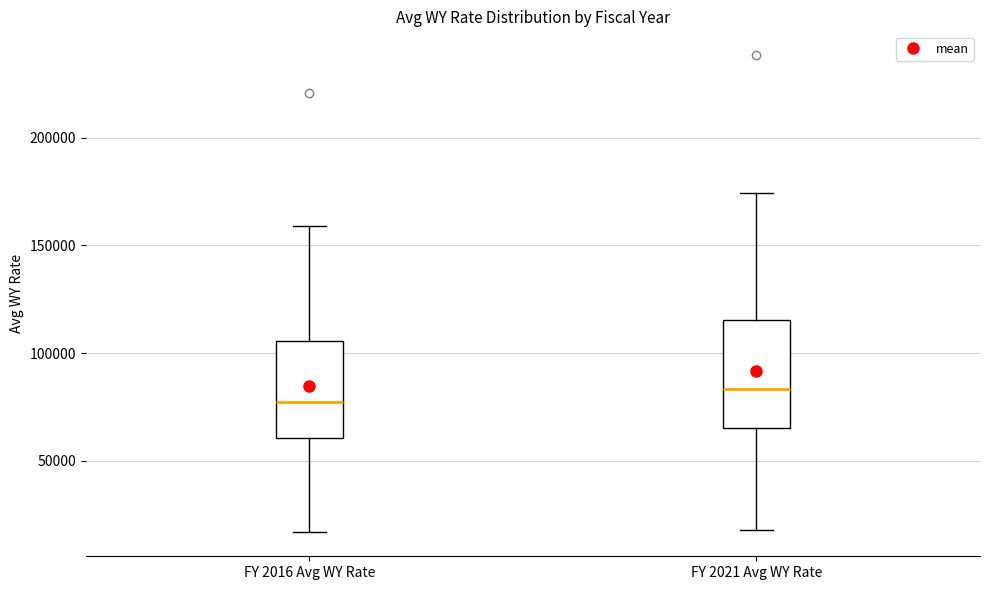

Reading left to right, transcribe this box plot: for each box, give where its median line is, the range the box spans, and where its two whiskers end, as read against the y-axis. The values are not printed on the chart, so give them approximately, as read against the axis.

FY 2016 Avg WY Rate: median 75000, box 60000 to 105000, whiskers 15000 to 160000
FY 2021 Avg WY Rate: median 85000, box 65000 to 115000, whiskers 20000 to 175000